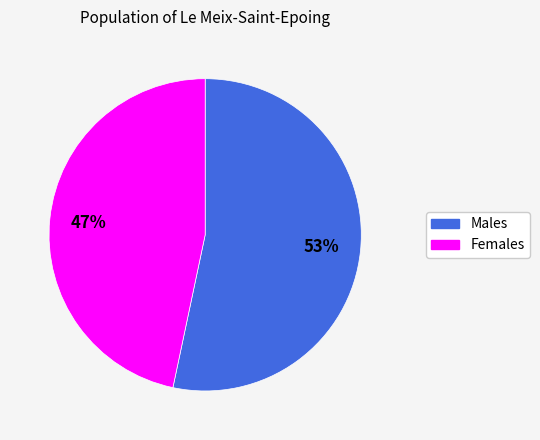

Is there any slice that represents more than half of the pie?

Yes